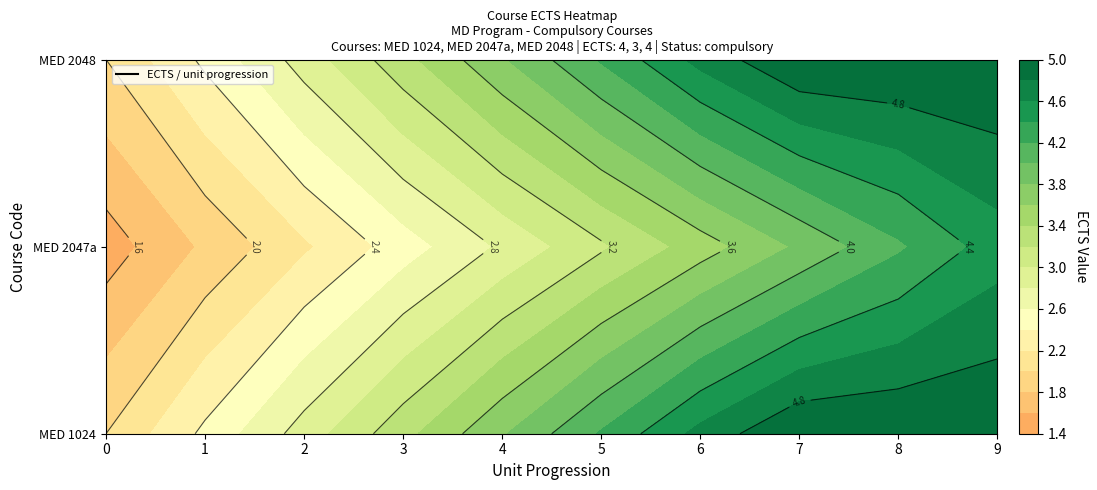

What is the total value across all series at 2?

3